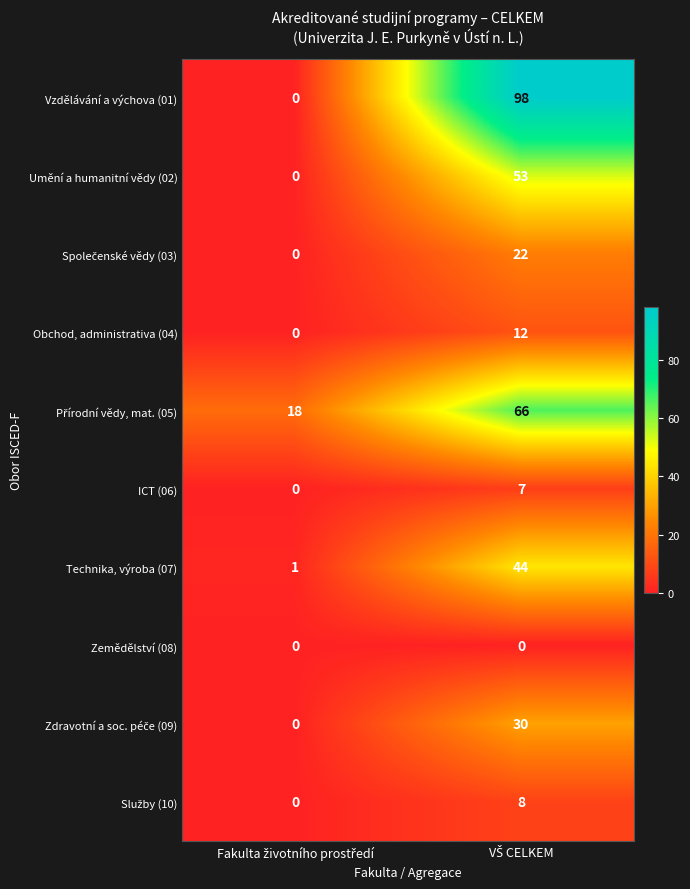

Which series has the largest total across all categories?

Vzdělávání a výchova (01)